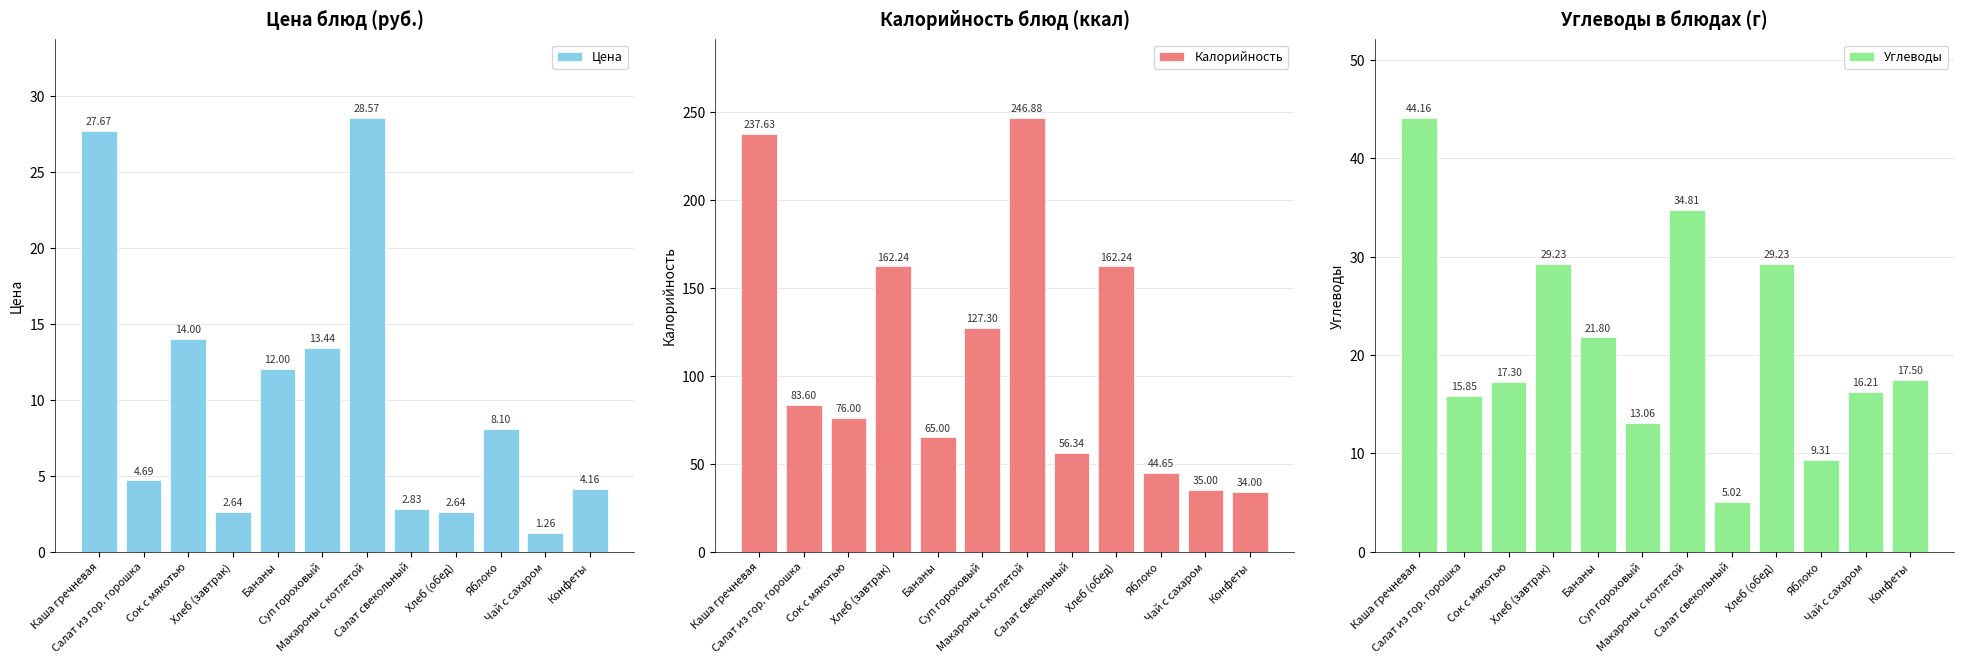

Which series has the largest total across all categories?

Калорийность